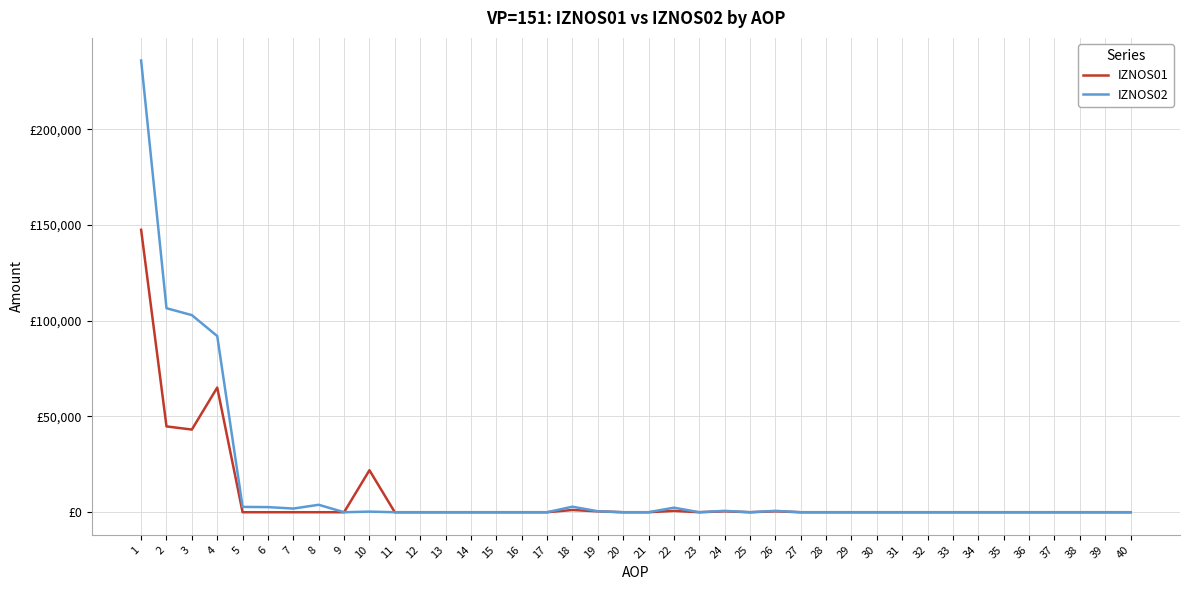

Rank the categories by IZNOS02 value from lowest to highest.

9, 11, 12, 13, 14, 15, 16, 17, 20, 21, 23, 25, 27, 28, 29, 30, 31, 32, 33, 34, 35, 36, 37, 38, 39, 40, 10, 19, 24, 26, 7, 22, 6, 5, 18, 8, 4, 3, 2, 1